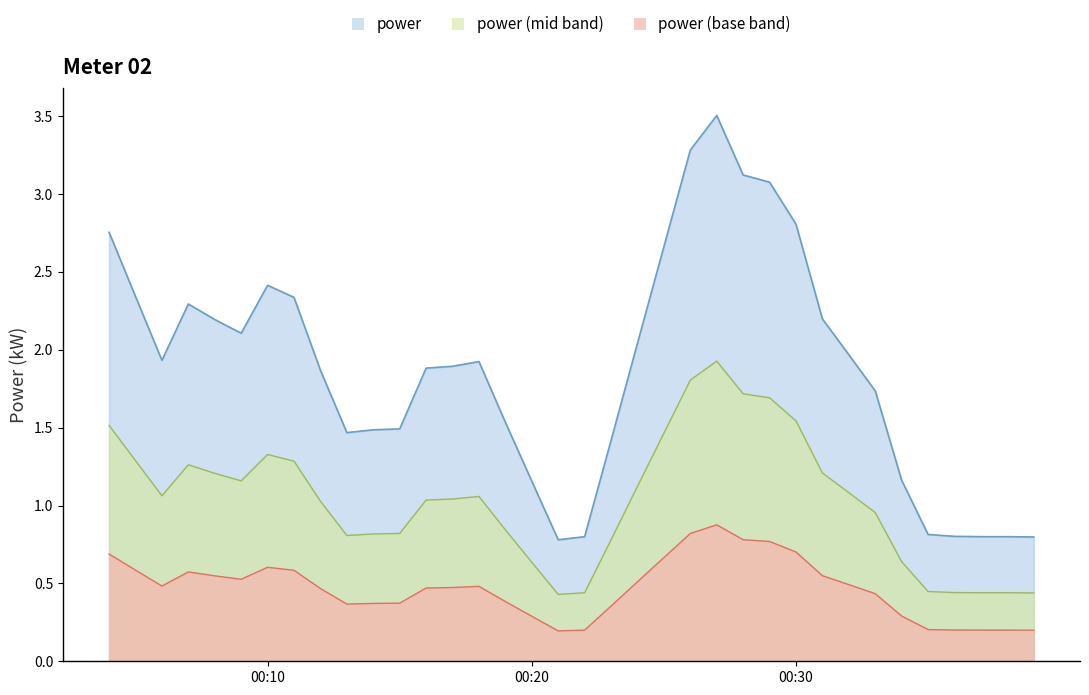

List the series in order of their overall mean, highest first.

power, power (mid band), power (base band)